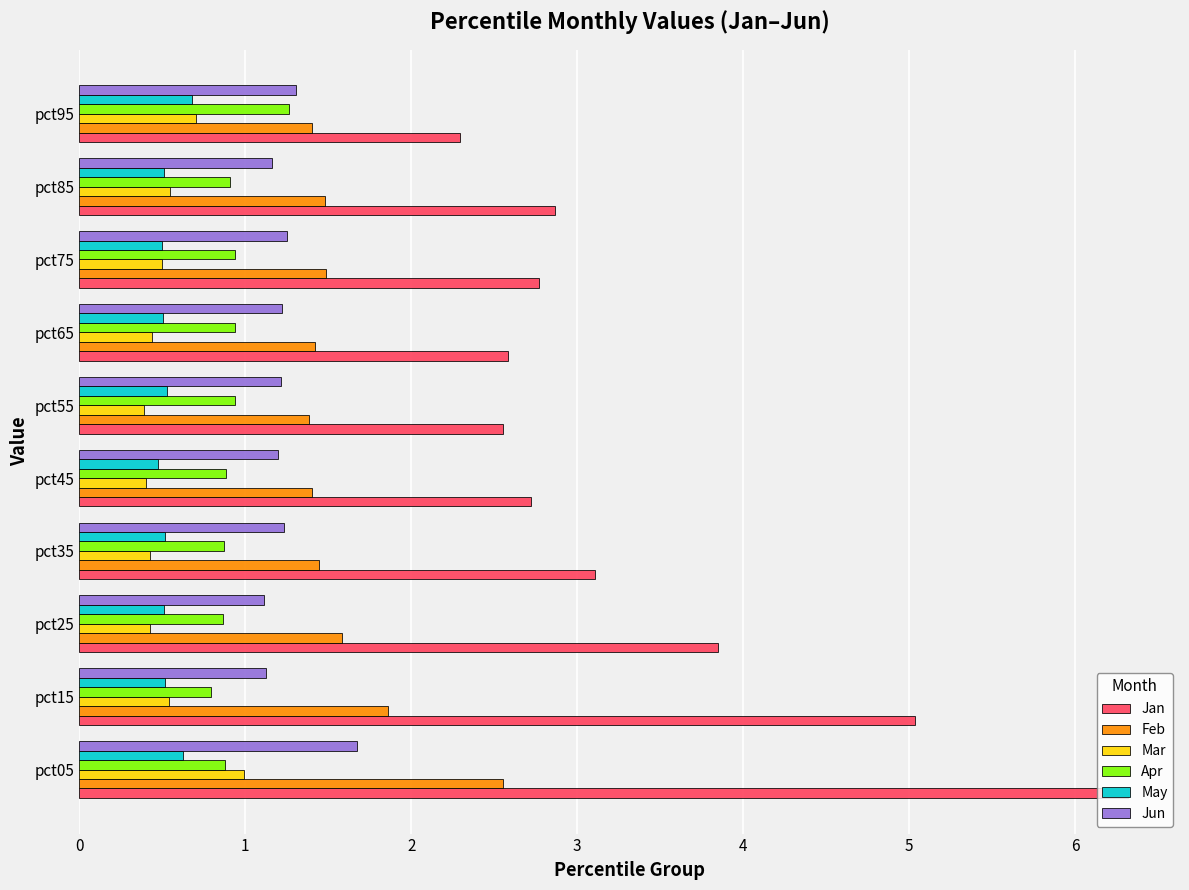

Which series has the largest total across all categories?

Jan